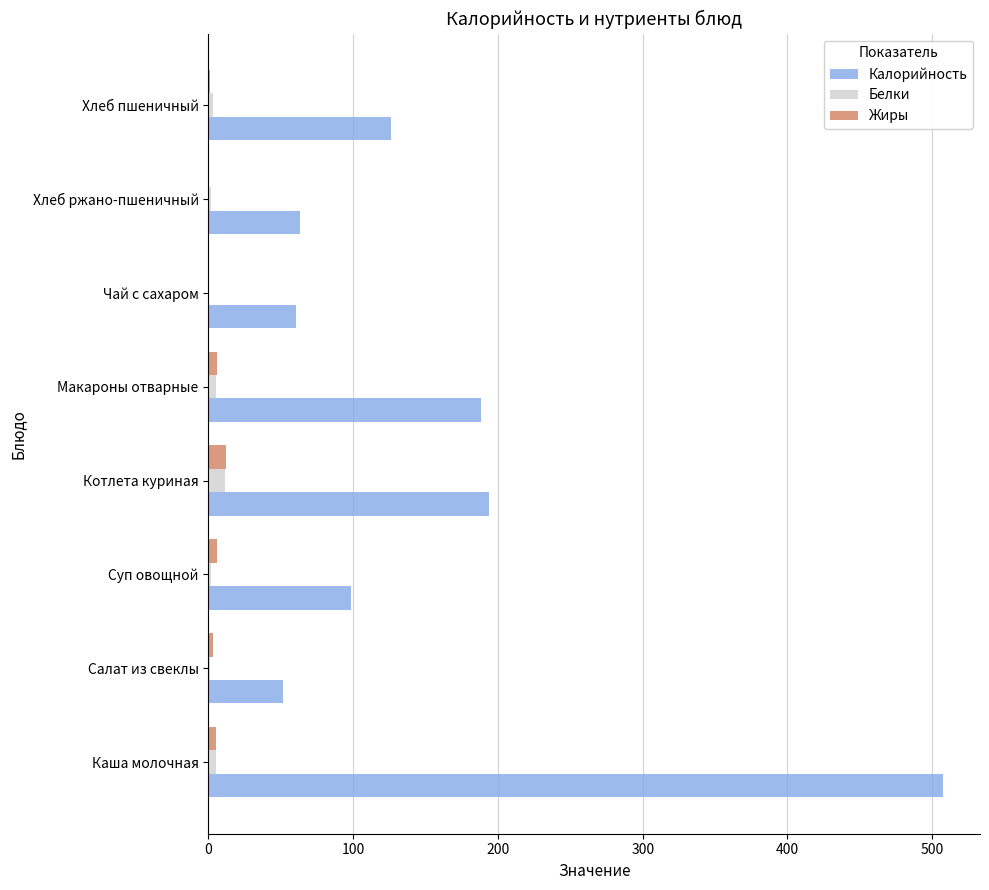

The value of Калорийность at Котлета куриная is 193.9. True or false?

True